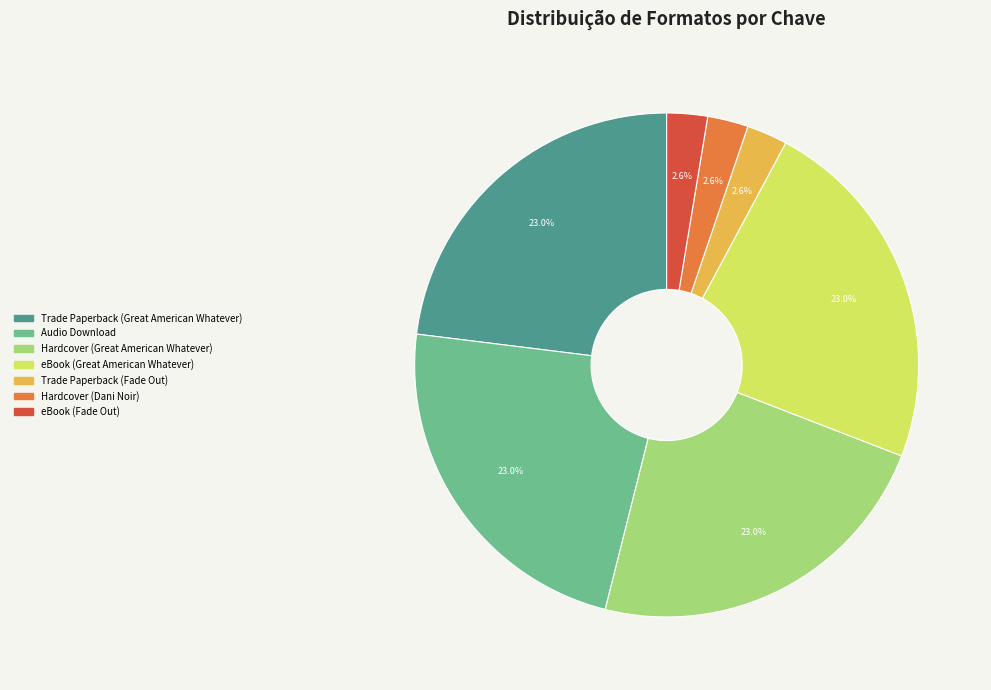

Does Trade Paperback (Fade Out) account for over 50% of the chart?

No